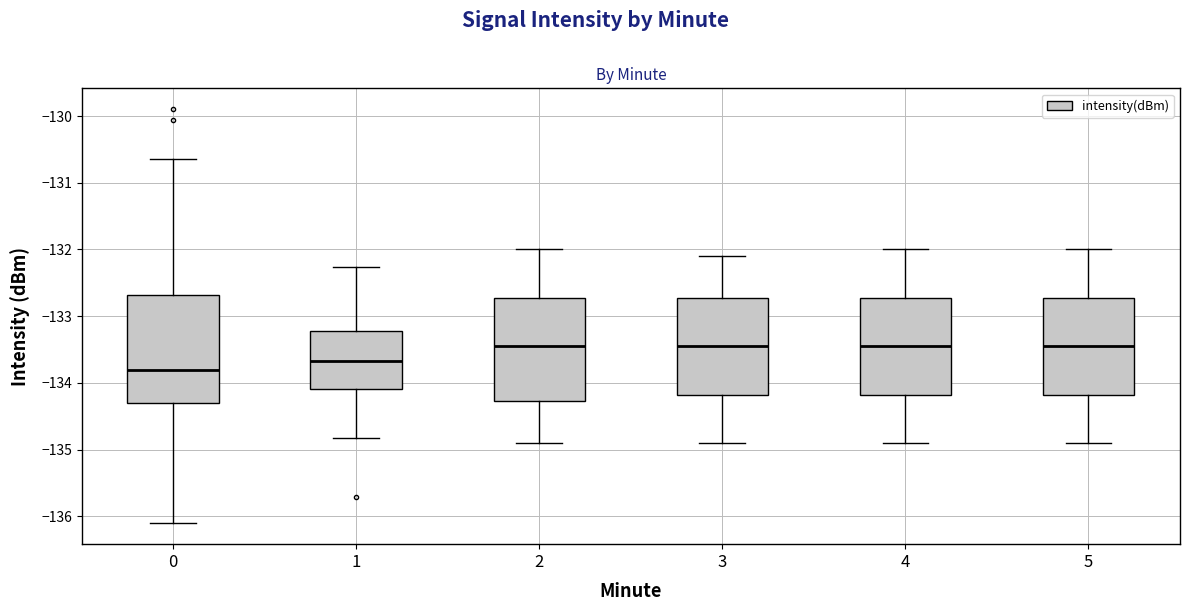

Reading left to right, read every box against the y-axis: the position of its median line, the range the box covers, and the ends of its whiskers. The values are not printed on the chart, so give them approximately, as read against the axis.

0: median -133.8, box -134.3 to -132.7, whiskers -136.1 to -130.6
1: median -133.7, box -134.1 to -133.2, whiskers -134.8 to -132.3
2: median -133.4, box -134.3 to -132.7, whiskers -134.9 to -132.0
3: median -133.4, box -134.2 to -132.7, whiskers -134.9 to -132.1
4: median -133.4, box -134.2 to -132.7, whiskers -134.9 to -132.0
5: median -133.4, box -134.2 to -132.7, whiskers -134.9 to -132.0